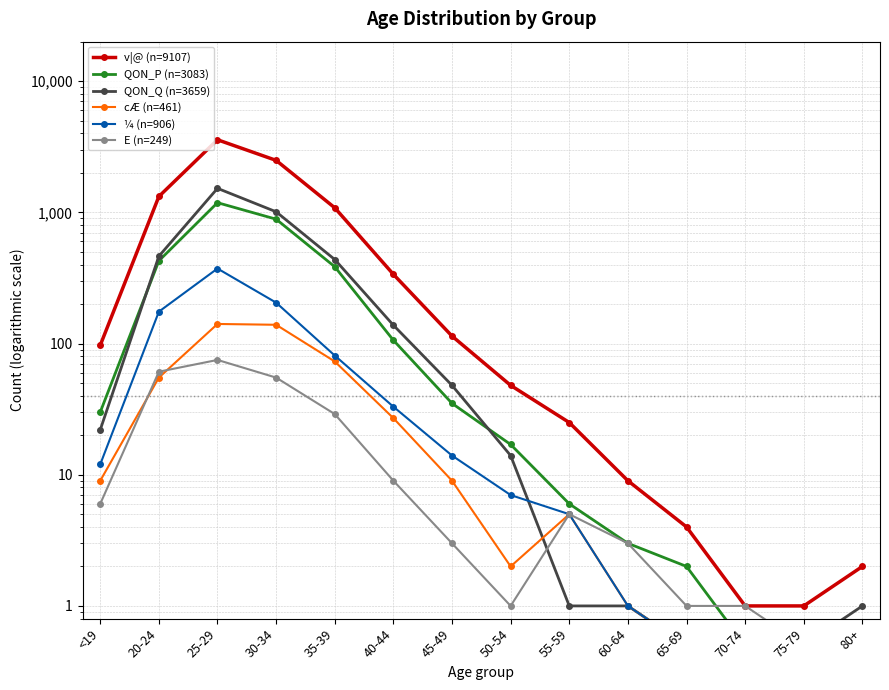

At which label does QON_P (n=3083) reach its peak?

25-29